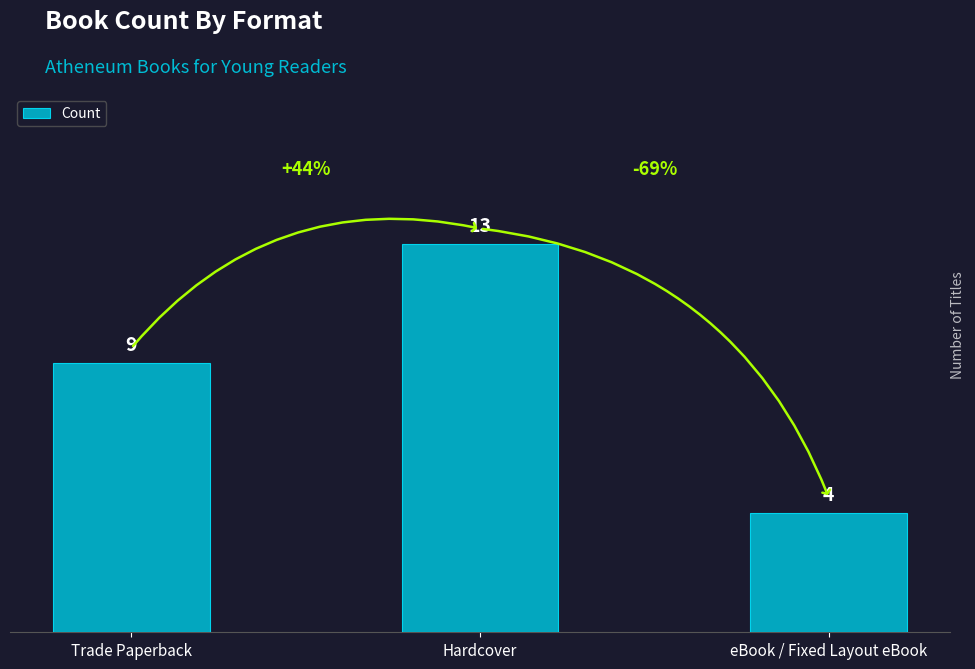

Approximately how many times larger is the value at Trade Paperback compared to Hardcover?

0.7